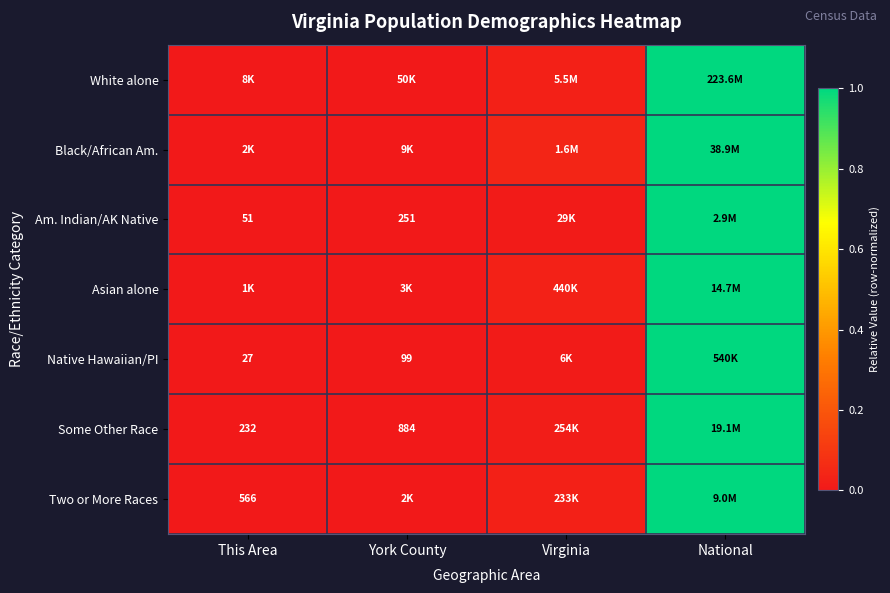

Is the value of Some Other Race at York County greater than the value of Am. Indian/AK Native at York County?

Yes